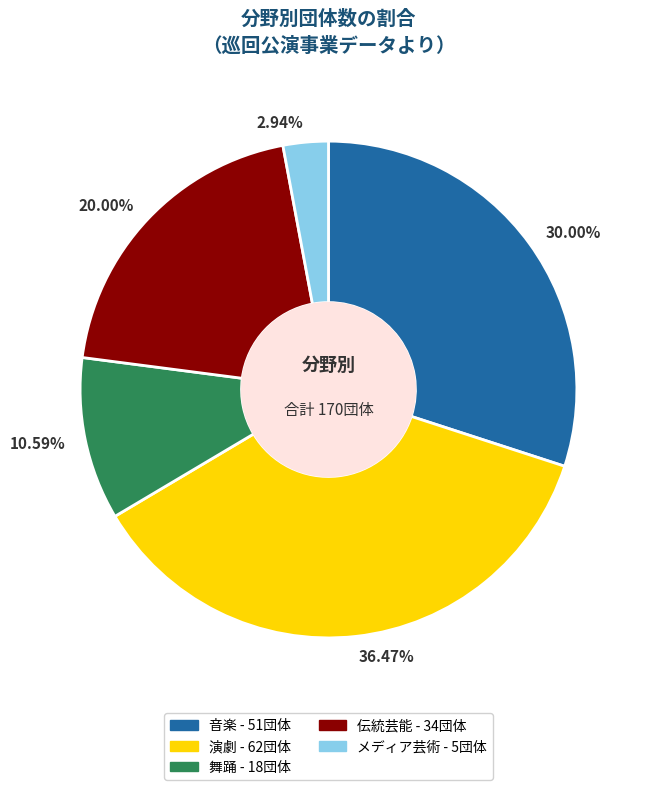

Does 2.94% account for over 50% of the chart?

No